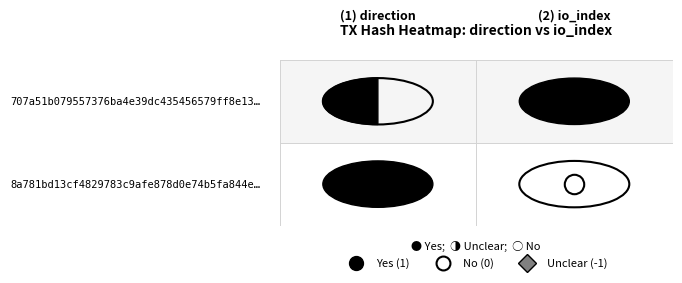

Is it true that 8a781bd13cf4829783c9afe878d0e74b5fa844e equals 1 at 0?

True